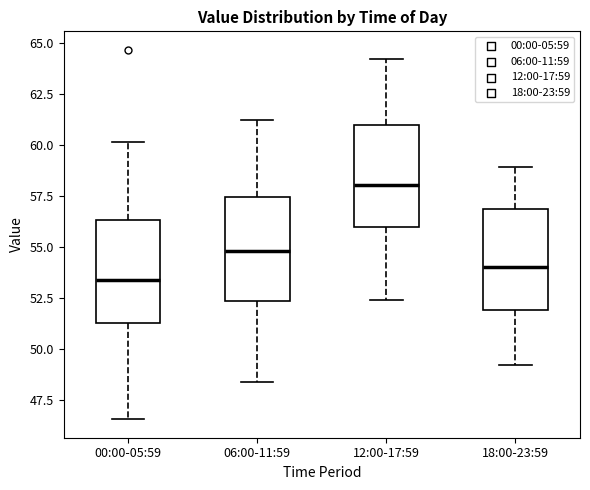

Reading left to right, transcribe this box plot: for each box, give where its median line is, the range the box spans, and where its two whiskers end, as read against the y-axis. The values are not printed on the chart, so give them approximately, as read against the axis.

00:00-05:59: median 53.5, box 51.5 to 56.5, whiskers 46.5 to 60.0
06:00-11:59: median 55.0, box 52.5 to 57.5, whiskers 48.5 to 61.0
12:00-17:59: median 58.0, box 56.0 to 61.0, whiskers 52.5 to 64.0
18:00-23:59: median 54.0, box 52.0 to 57.0, whiskers 49.0 to 59.0